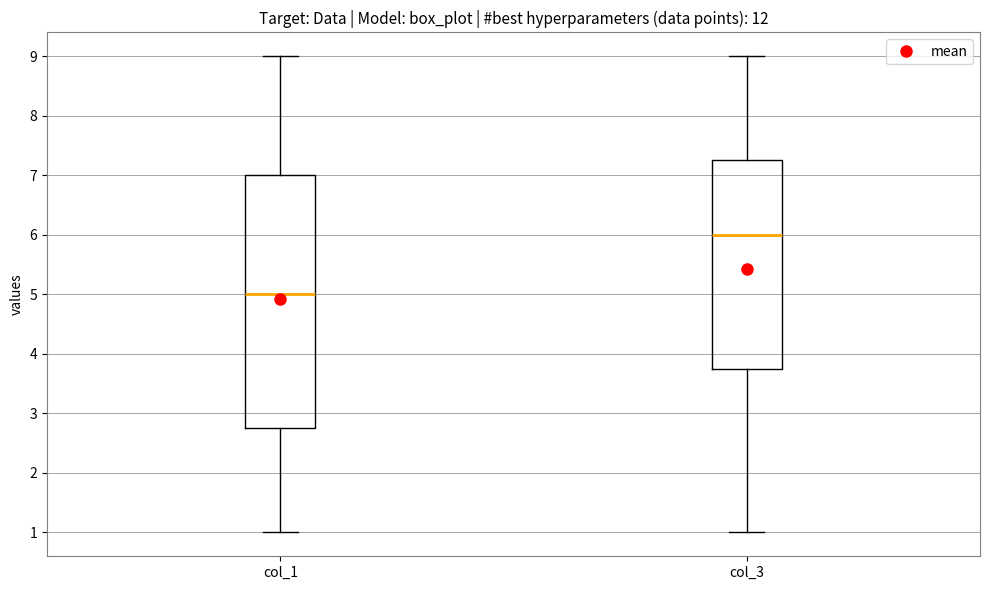

Which box has the lowest median line?

col_1